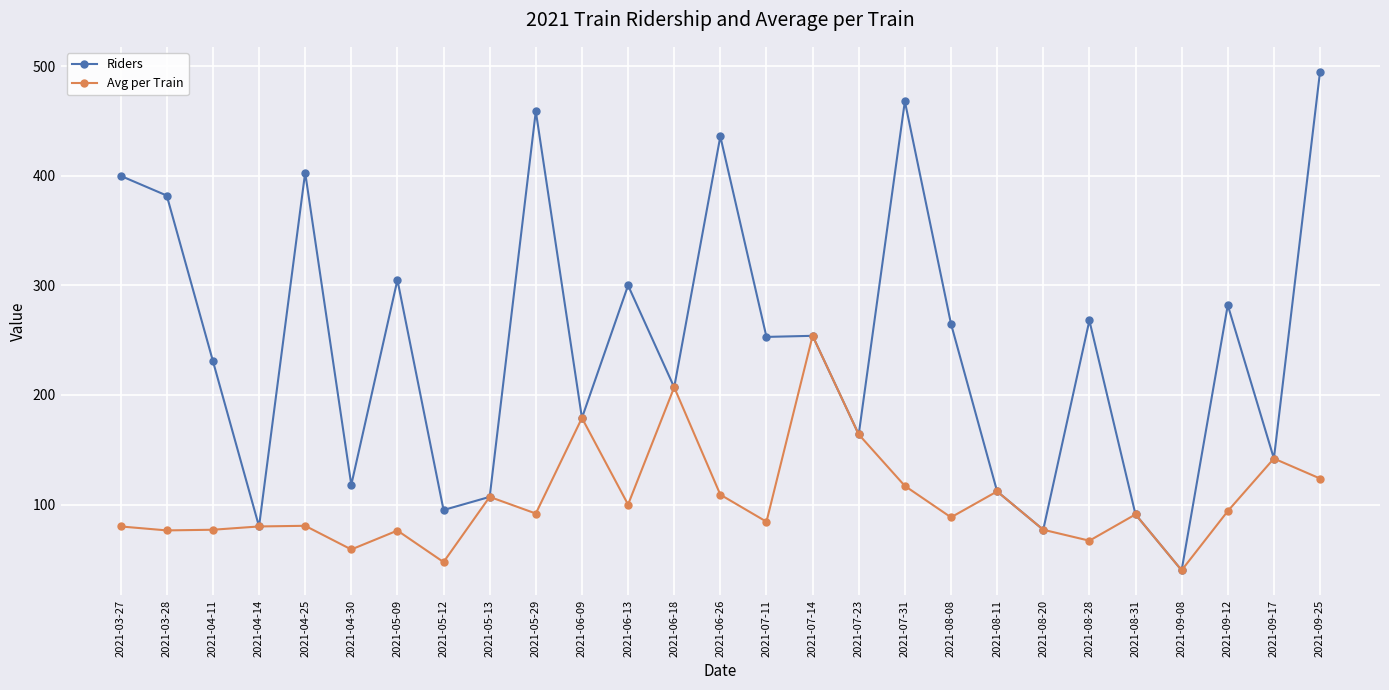

At which category does Riders reach its first local valley?

2021-04-14